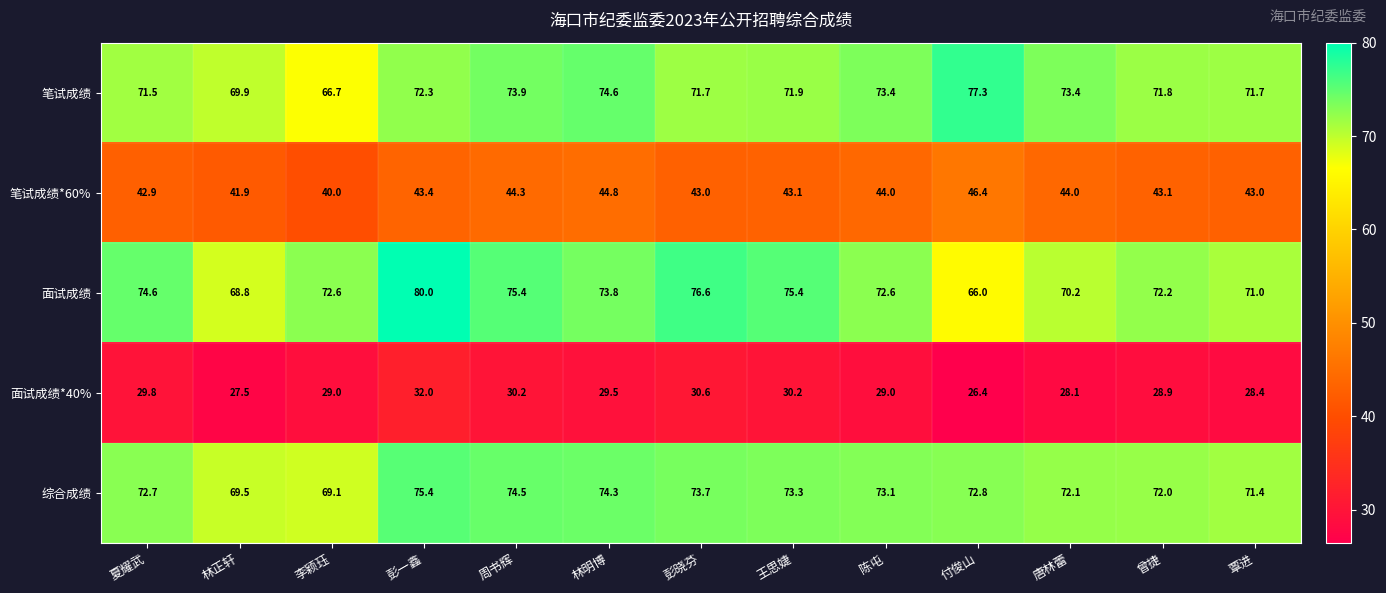

Which series has the widest spread of values?

面试成绩